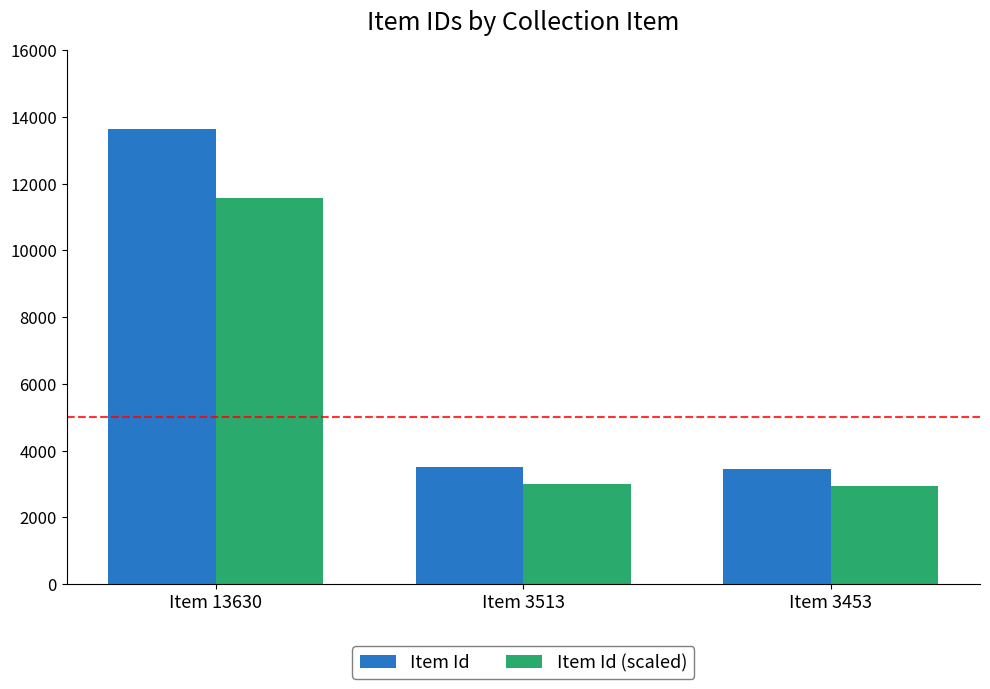

Rank the series by their average value, from lowest to highest.

Item Id (scaled), Item Id